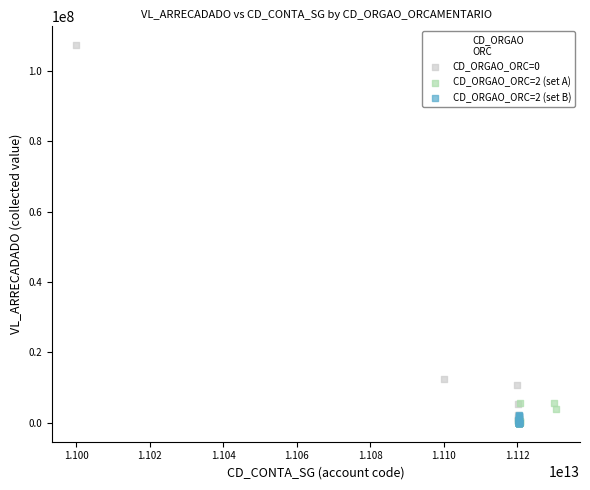

Which series contains the highest Y value?

CD_ORGAO_ORC=0